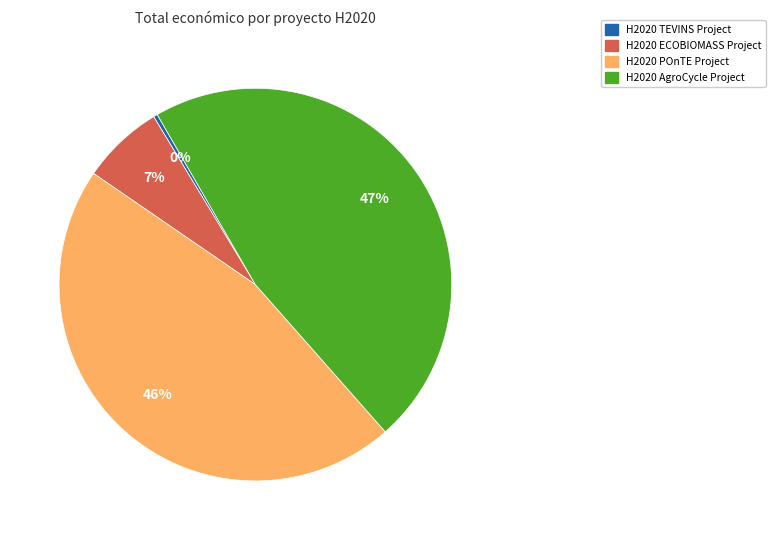

To the nearest percent, what is the difference between the H2020 POnTE Project and H2020 AgroCycle Project slice percentages?

1%